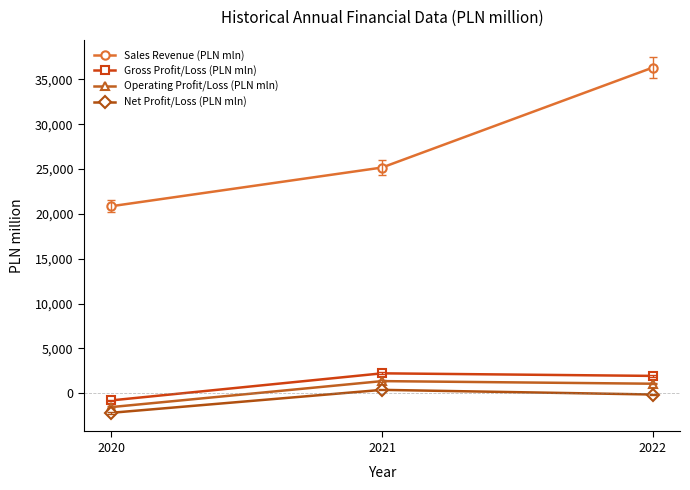

Which series has the largest total across all categories?

Sales Revenue (PLN mln)